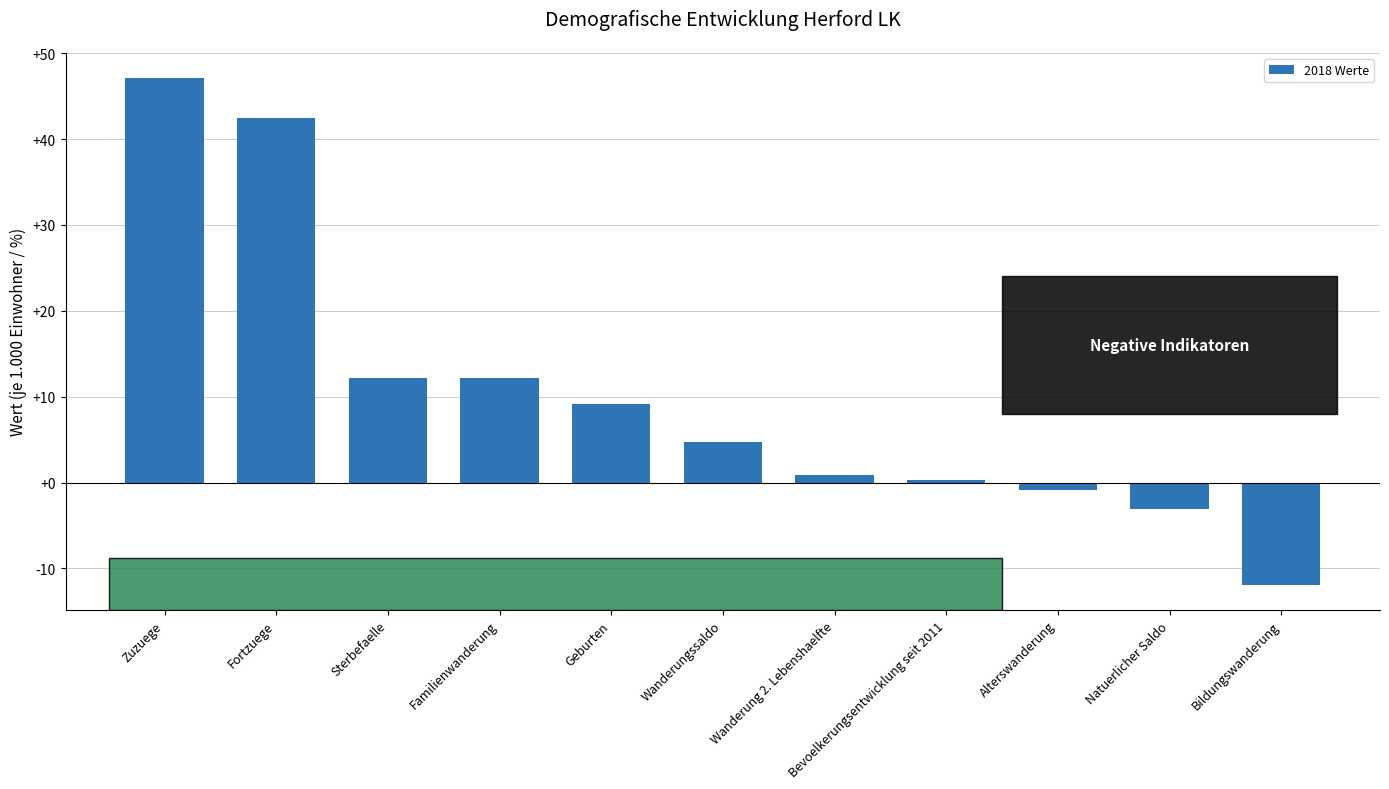

Reading left to right, extract all data points from this chart.

Zuzuege=47.1	Fortzuege=42.4	Sterbefaelle=12.2	Familienwanderung=12.2	Geburten=9.1	Wanderungssaldo=4.7	Wanderung 2. Lebenshaelfte=0.9	Bevoelkerungsentwicklung seit 2011=0.3	Alterswanderung=-0.9	Natuerlicher Saldo=-3.1	Bildungswanderung=-11.9